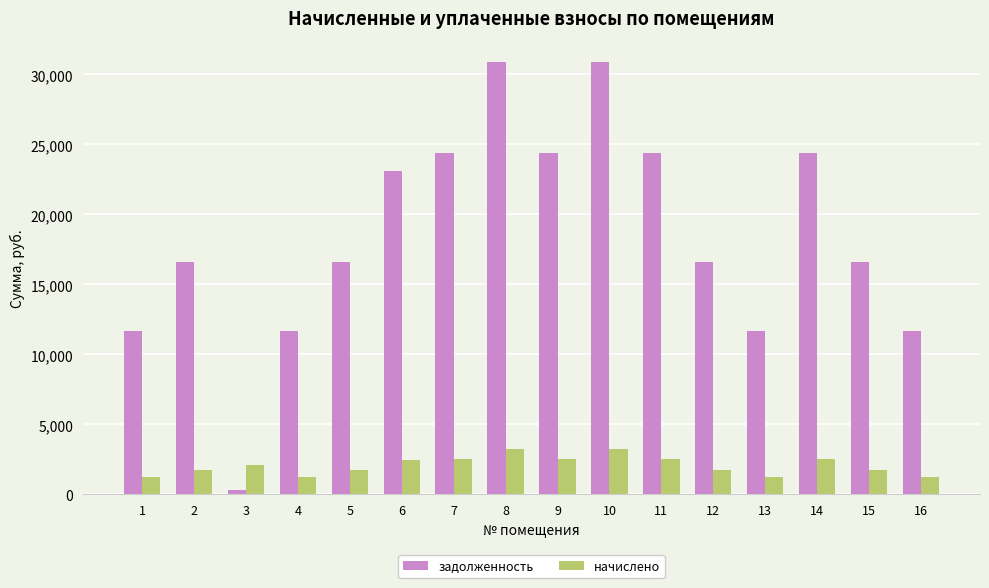

List the series in order of their peak value, lowest first.

начислено, задолженность